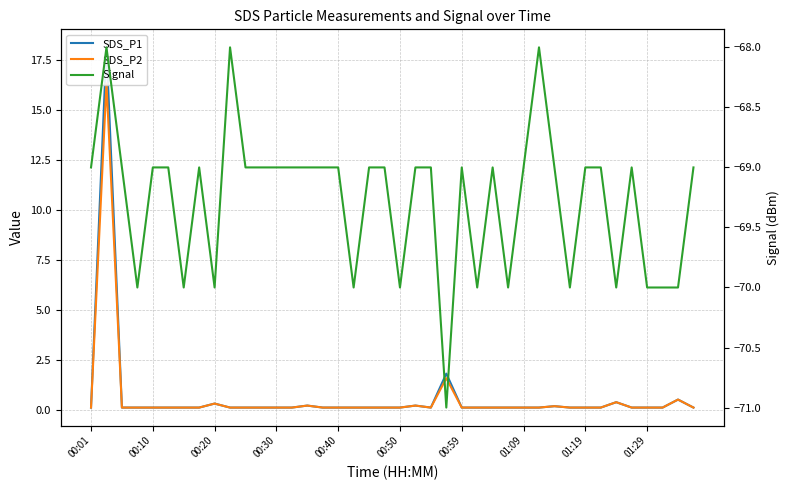

What is the value of the Signal point at the 14th from the left?

-69.0